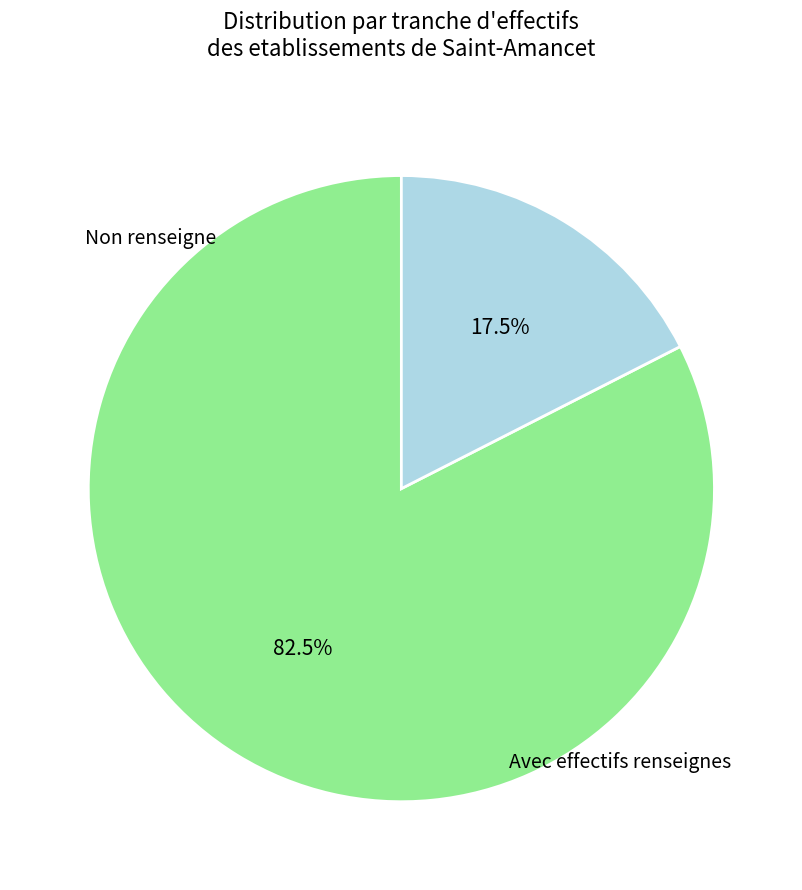

Is there a majority slice in this chart?

Yes